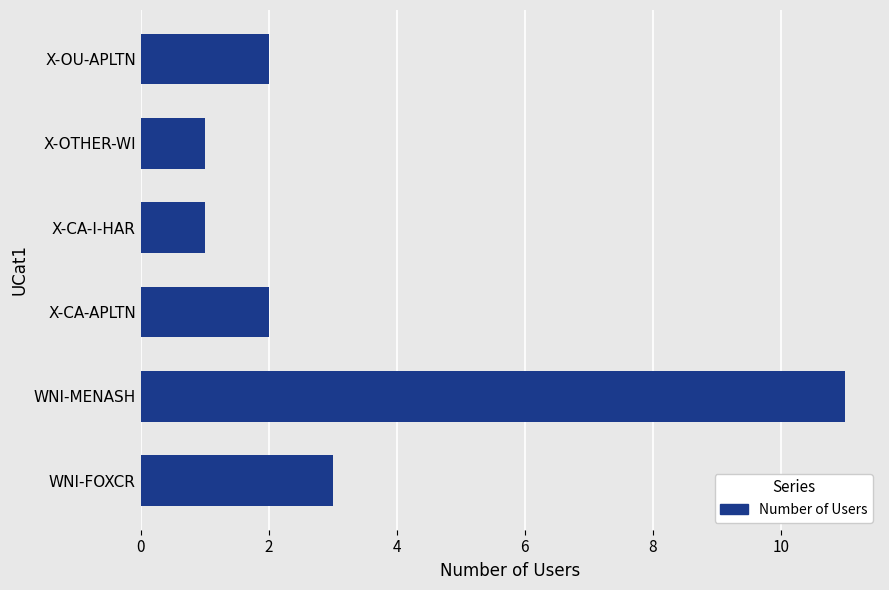

What is the difference between the maximum and second lowest values?

10